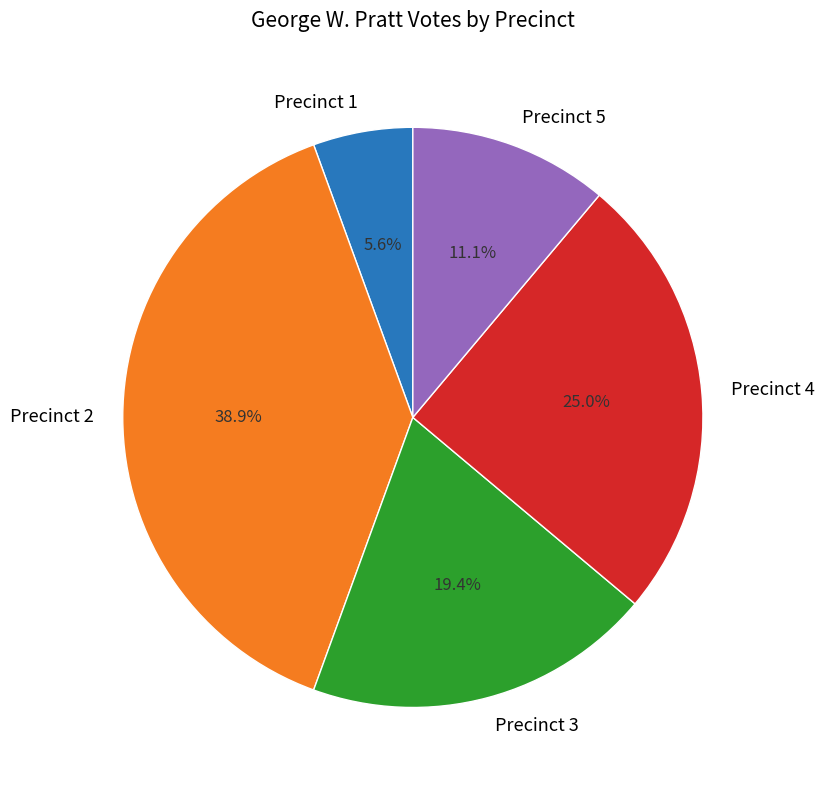

To the nearest percent, what is the combined percentage of Precinct 3 and Precinct 4?

44%